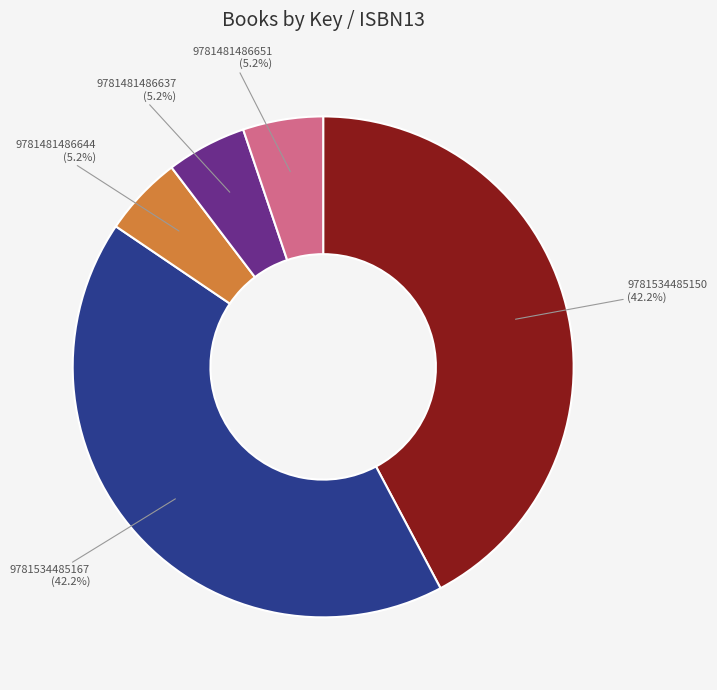

Between 9781534485150 and 9781481486651, which is larger?

9781534485150